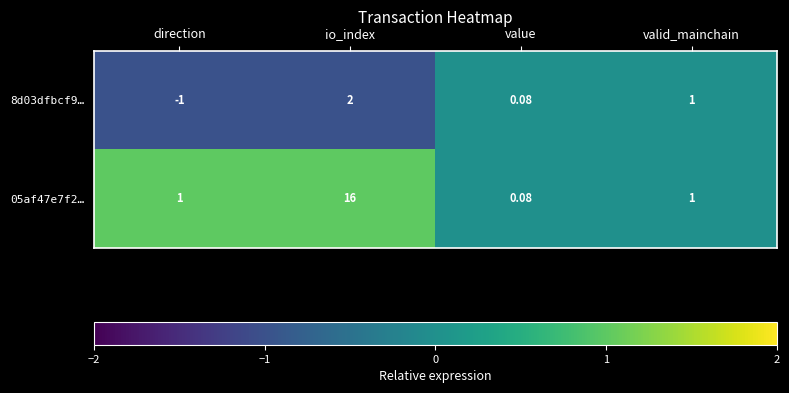

Which category has the highest value in the 8d03dfbcf9… series?

io_index